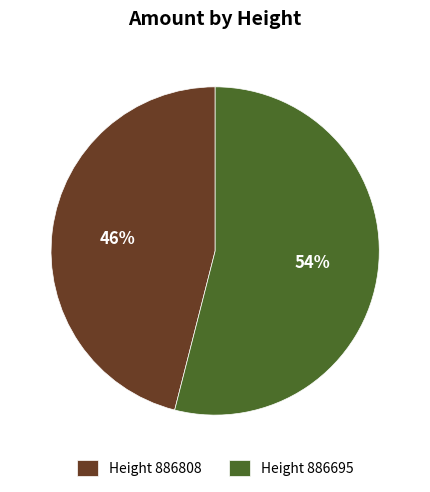

What is the largest slice in the pie chart?

Height 886695